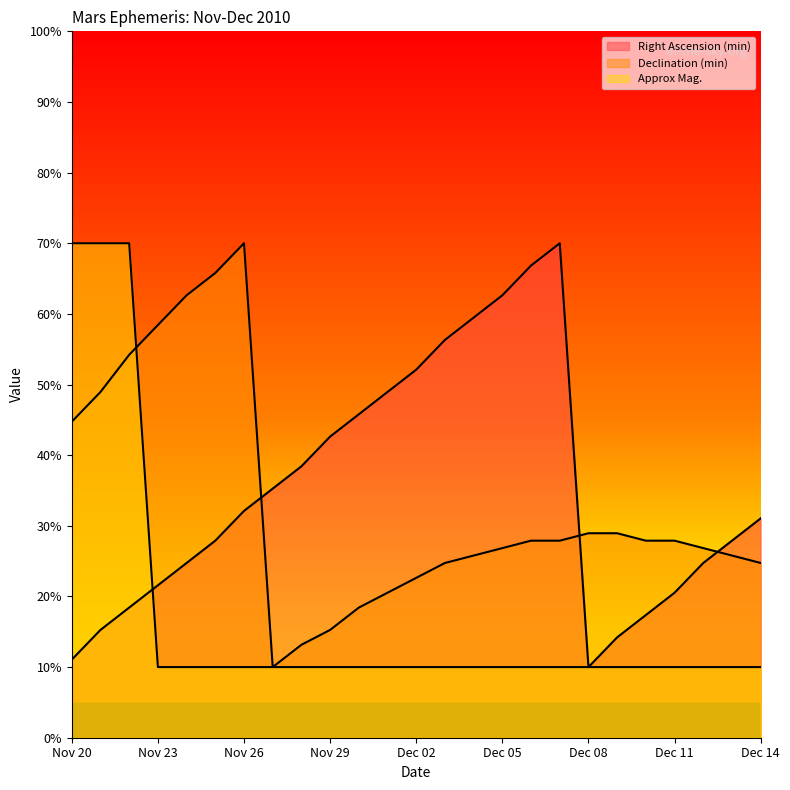

At how many categories does at least one series exceed 56?

12